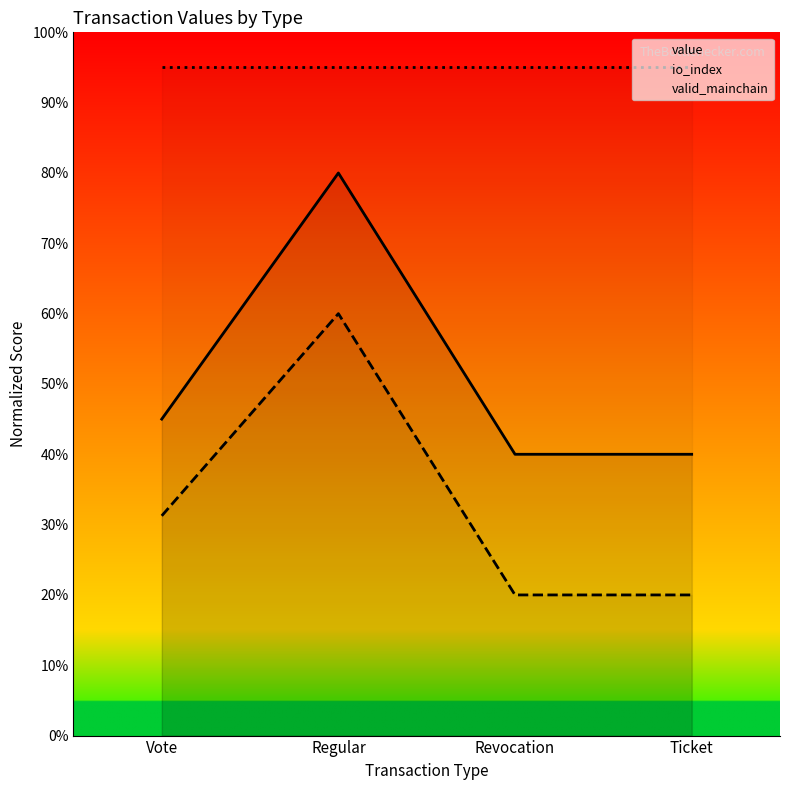

At which label does io_index reach its minimum?

Revocation